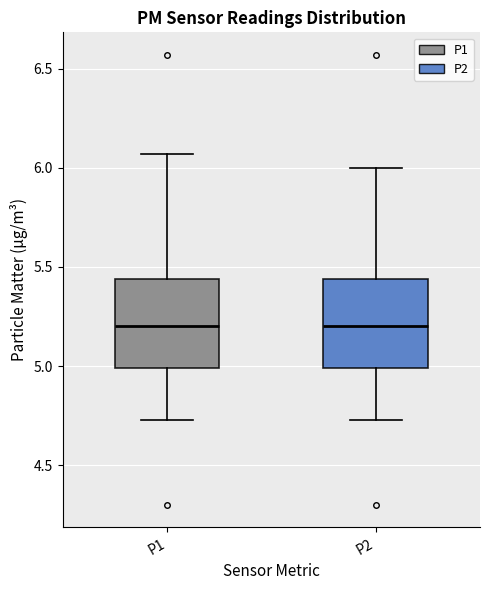

Reading left to right, transcribe this box plot: for each box, give where its median line is, the range the box spans, and where its two whiskers end, as read against the y-axis. The values are not printed on the chart, so give them approximately, as read against the axis.

P1: median 5.20, box 5.00 to 5.45, whiskers 4.75 to 6.05
P2: median 5.20, box 5.00 to 5.45, whiskers 4.75 to 6.00